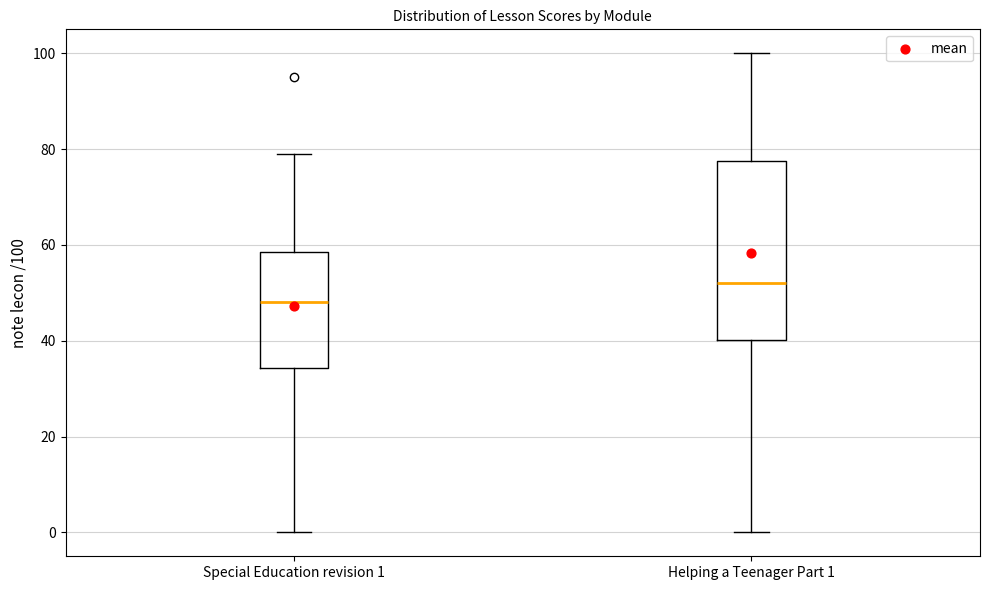

Which box's median line is the highest?

Helping a Teenager Part 1